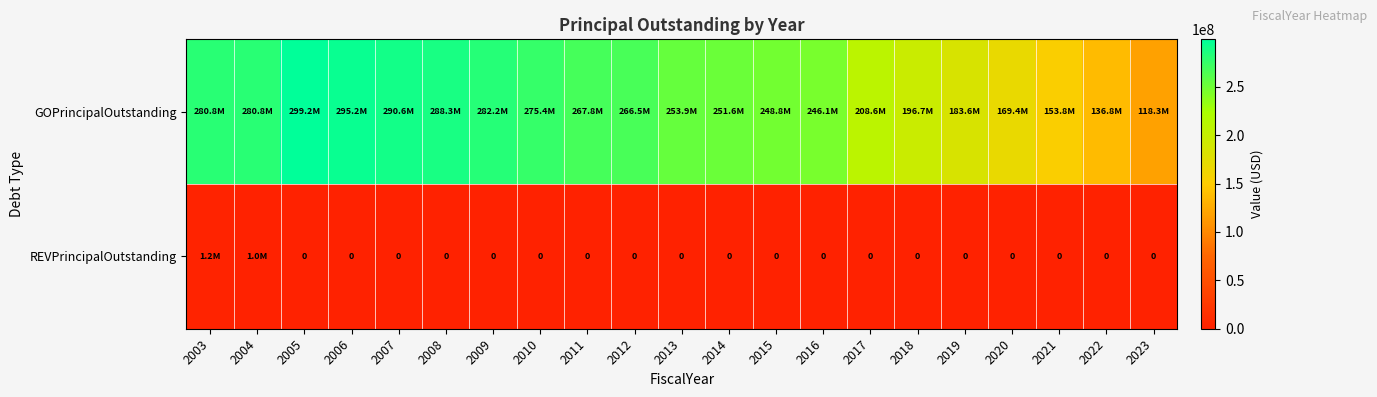

Read the GOPrincipalOutstanding value at 2007.

290587654.8